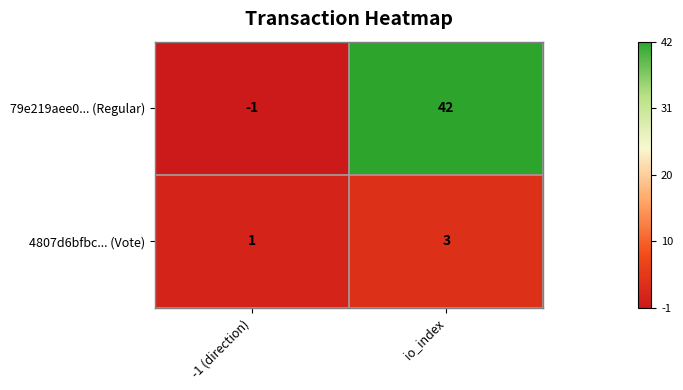

What is the maximum value for 79e219aee0... (Regular)?

42